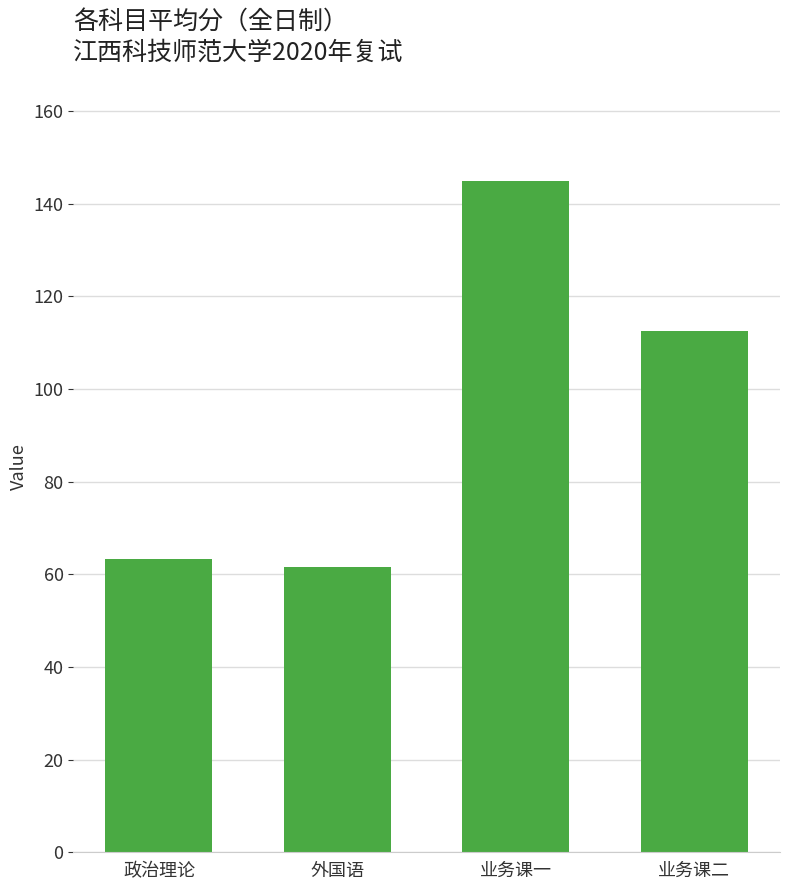

What is the maximum value shown in the chart?

144.8